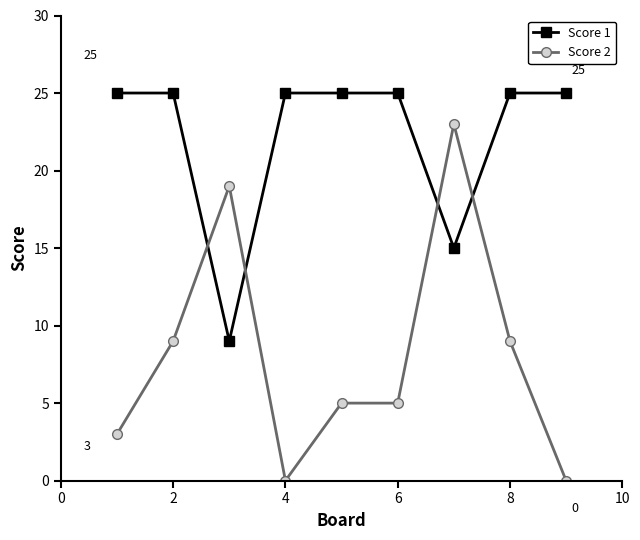

Reading right to left, transcribe all the data shown in this chart.

Score 1: 25	25	15	25	25	25	9	25	25
Score 2: 0	9	23	5	5	0	19	9	3